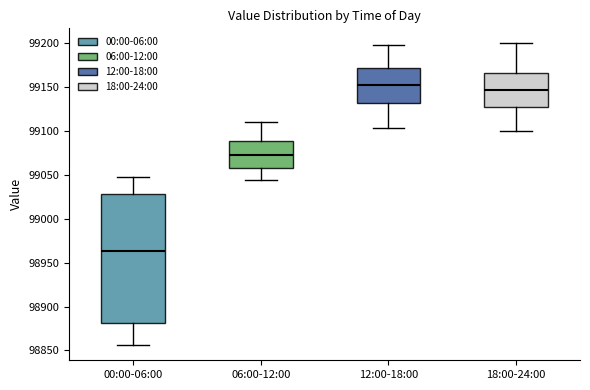

Comparing the boxes themselves (not the whiskers), which one is the tallest?

00:00-06:00